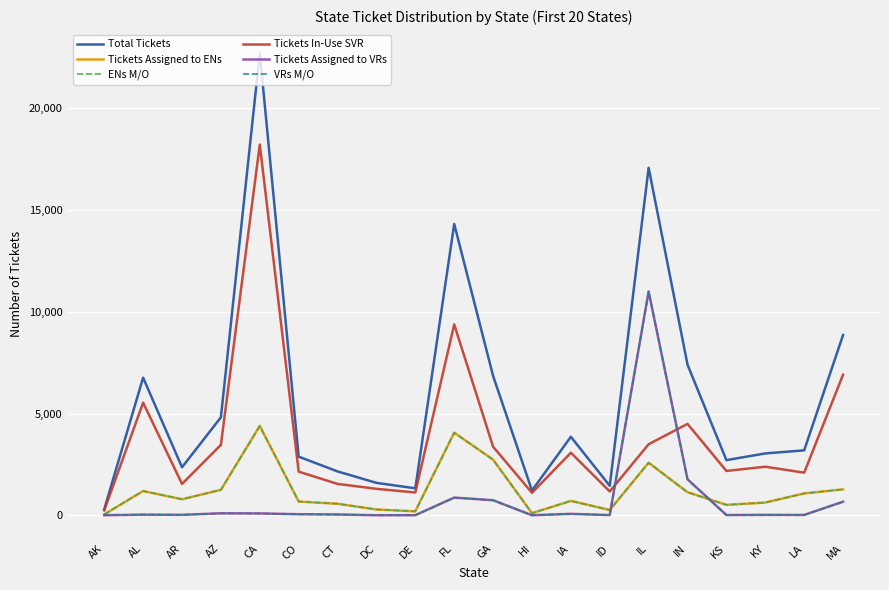

What is the total value across all series at AZ?

10973